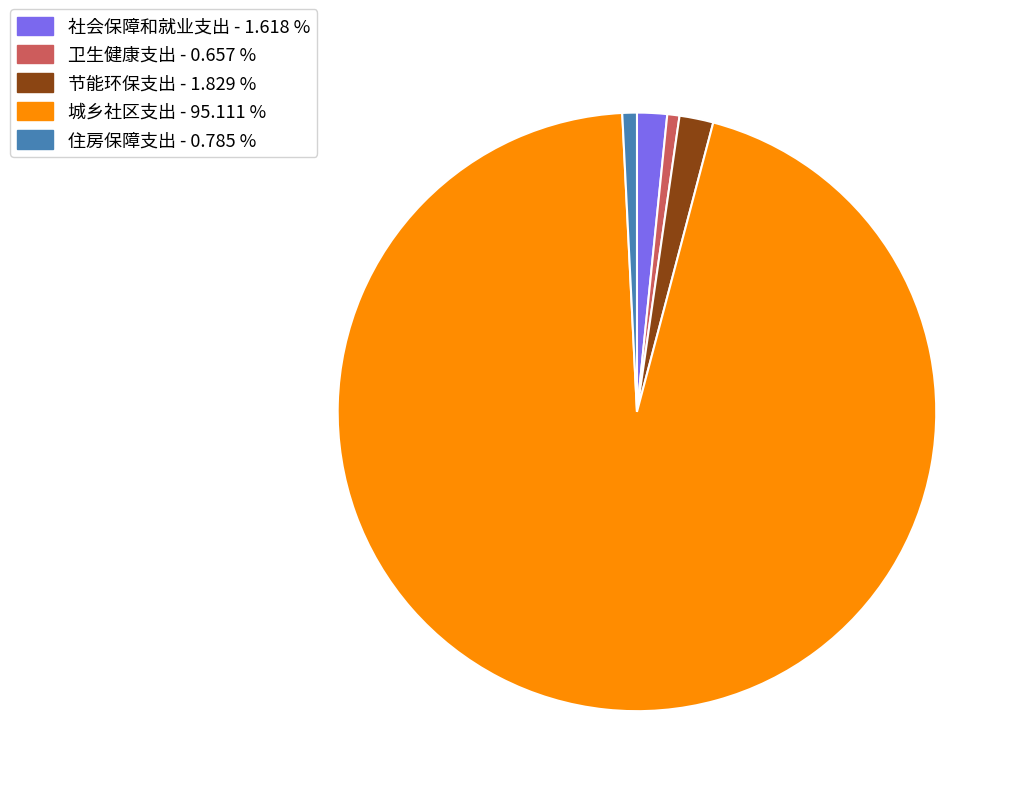

Is it true that 城乡社区支出 is 95% of the pie?

True